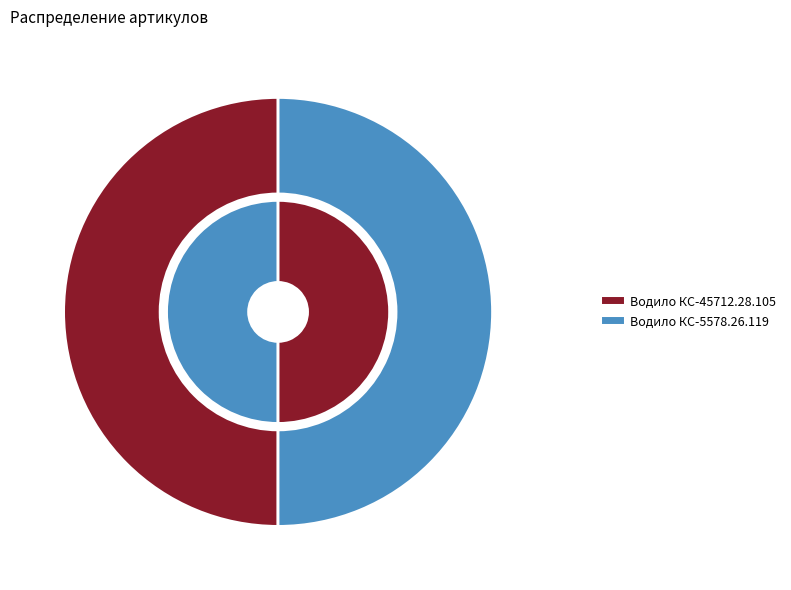

Is the sum of Водило КС-45712.28.105 and Водило КС-5578.26.119 greater than half?

Yes